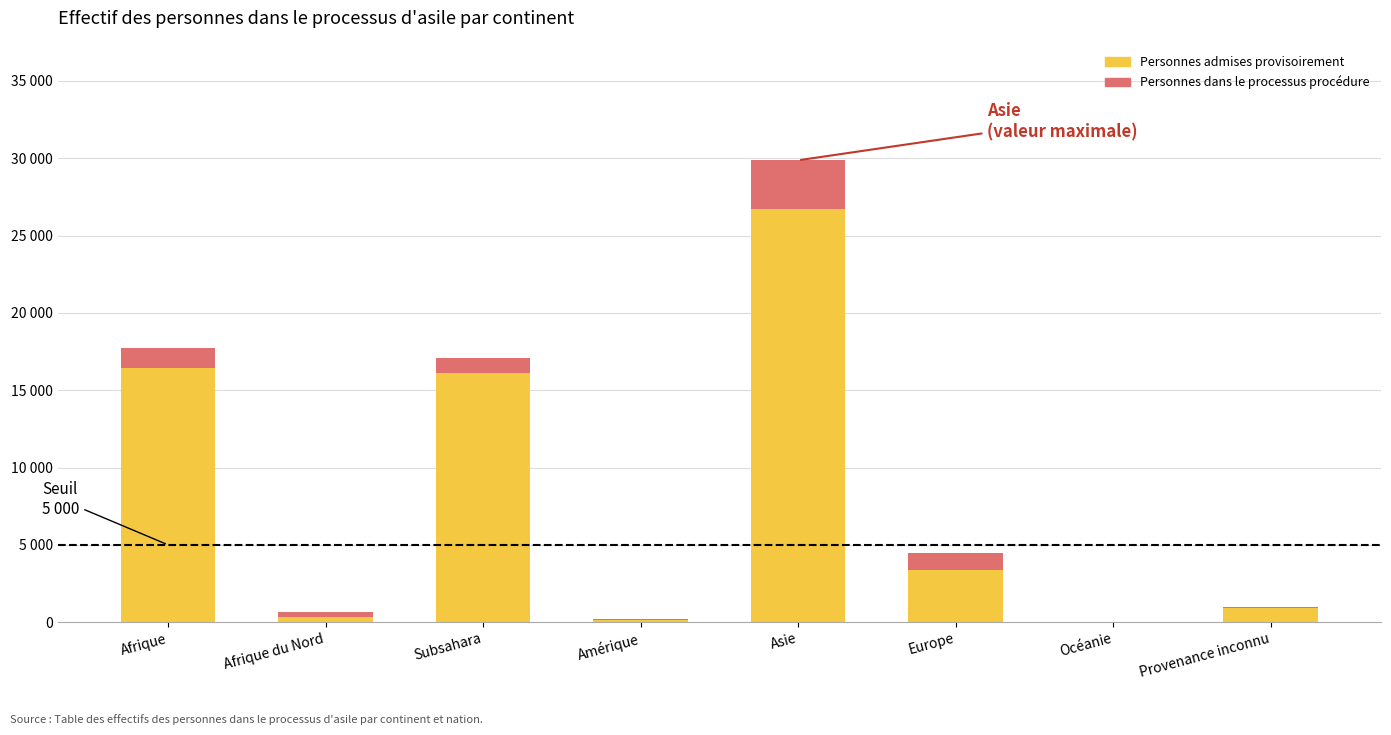

Does the chart contain stacked bars?

Yes